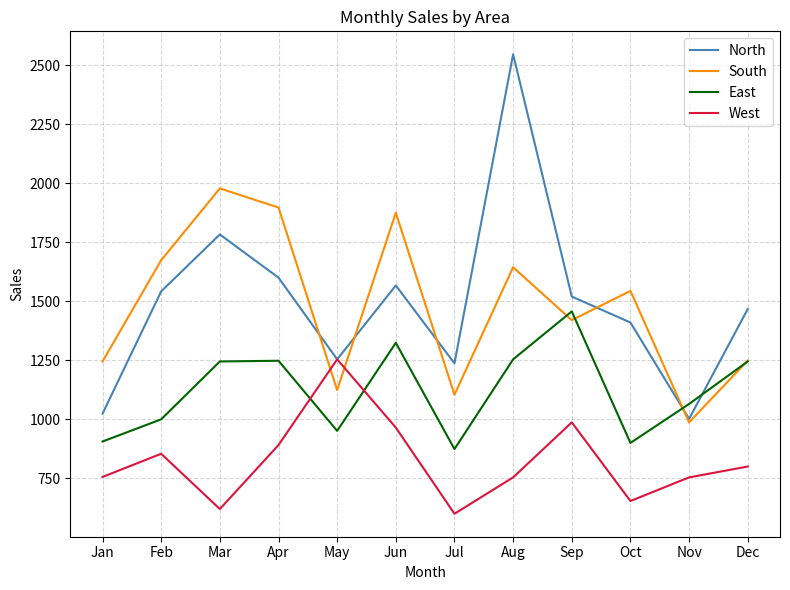

How many interior local peaks does the North series have?

3